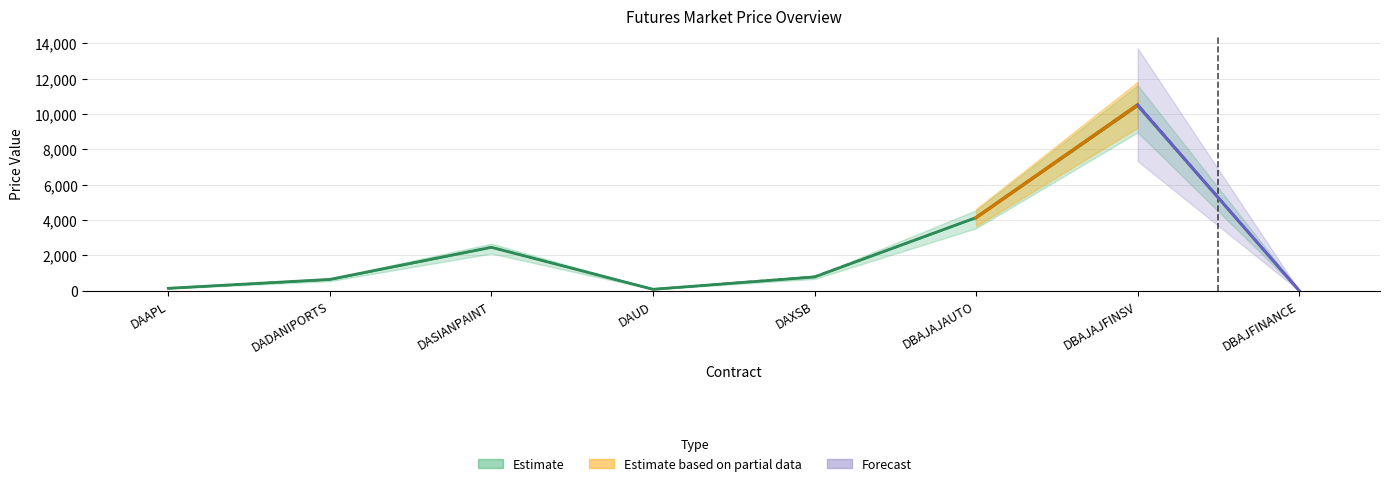

True or false: Previous Settlement Price has a value of -6576.6 at DBAJFINANCE.

False